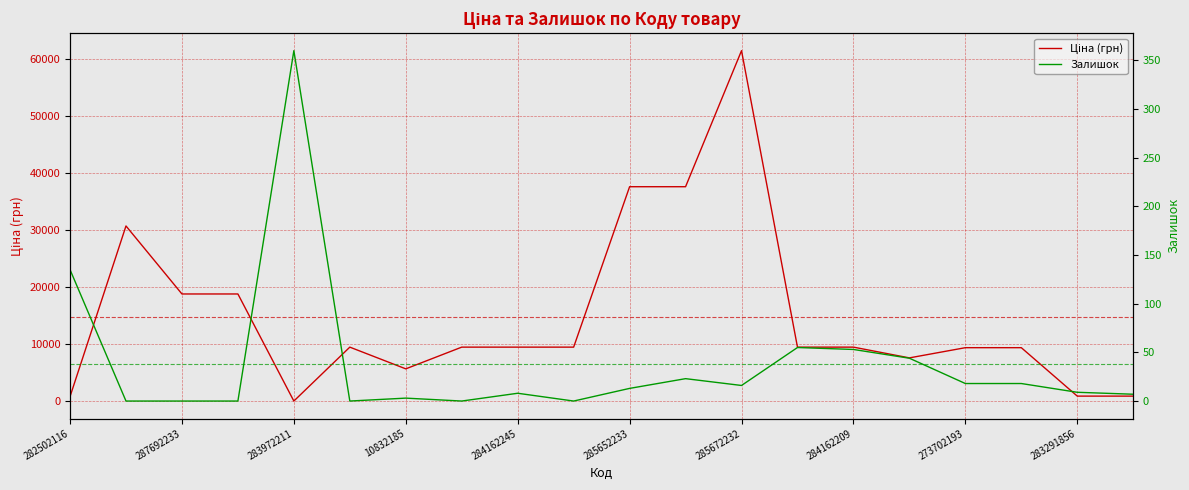

How many data points does each series have?

20